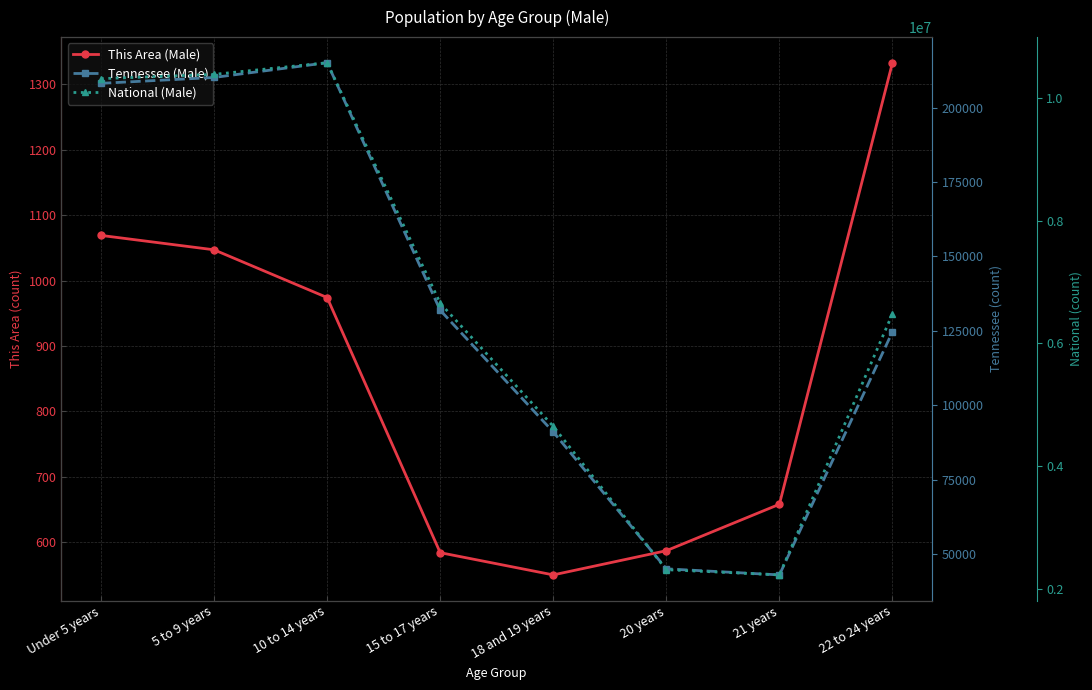

At which category is the sum across all series the highest?

10 to 14 years